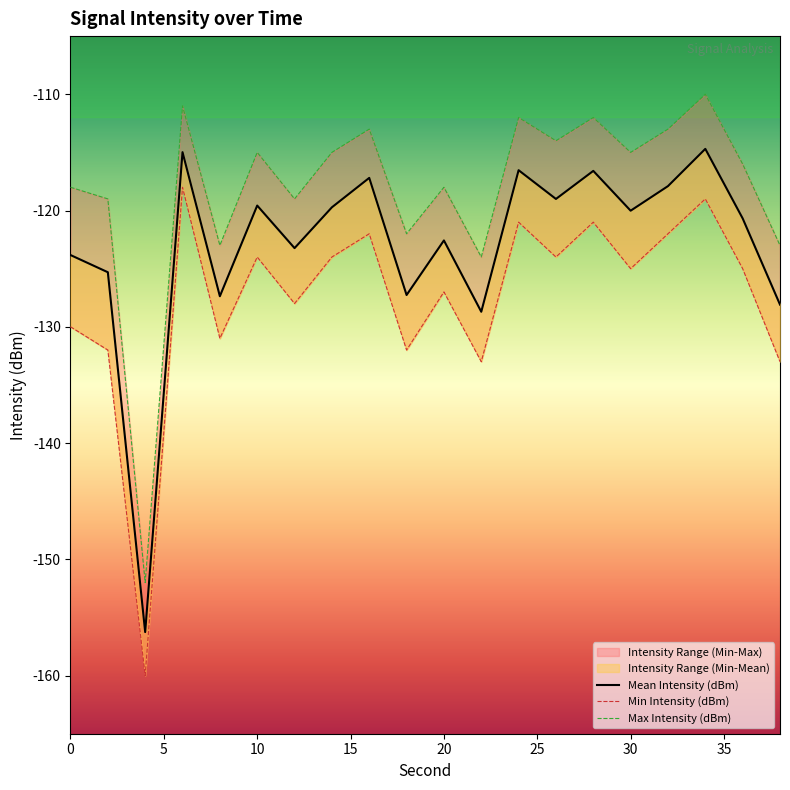

What is the lowest value of the Mean Intensity (dBm) series?

-156.3